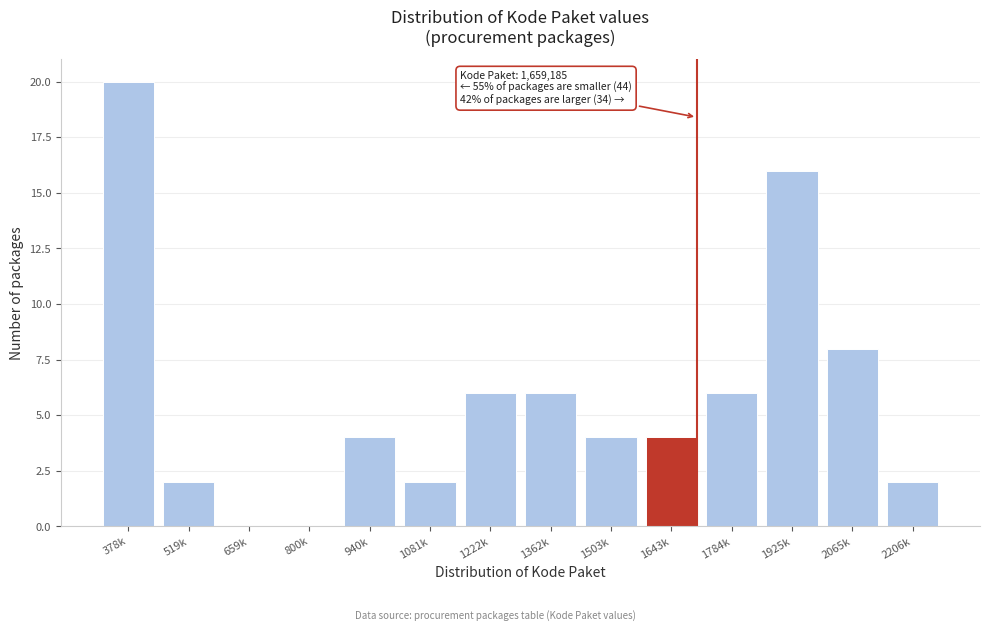

Reading left to right, what are all the values shown in this chart?

378k=20	519k=2	659k=0	800k=0	940k=4	1081k=2	1222k=6	1362k=6	1503k=4	1643k=4	1784k=6	1925k=16	2065k=8	2206k=2